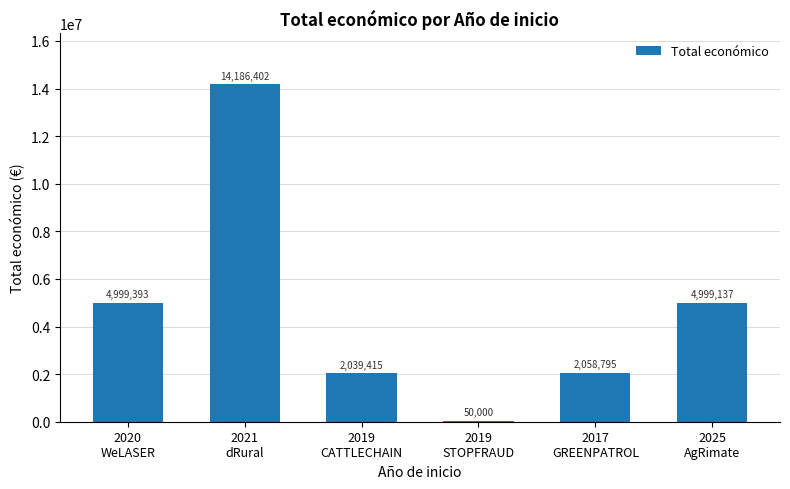

What is the greatest value displayed?

14186402